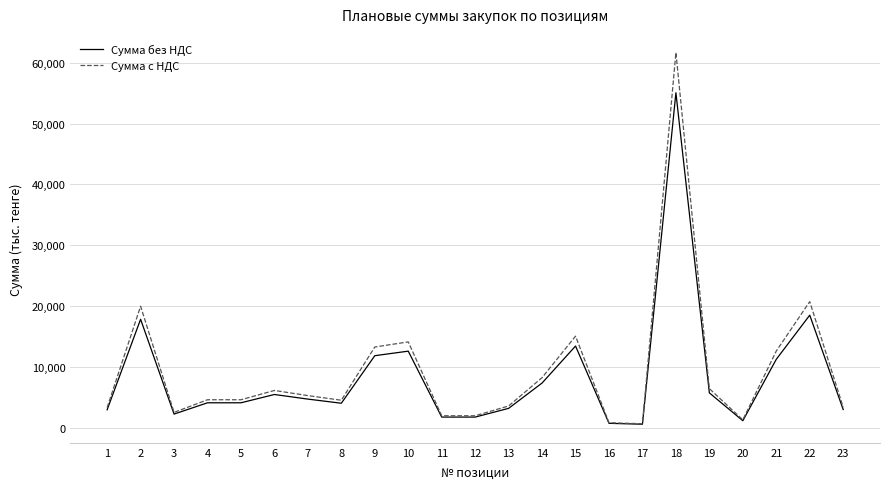

Rank the series by their maximum value, from highest to lowest.

Сумма с НДС, Сумма без НДС